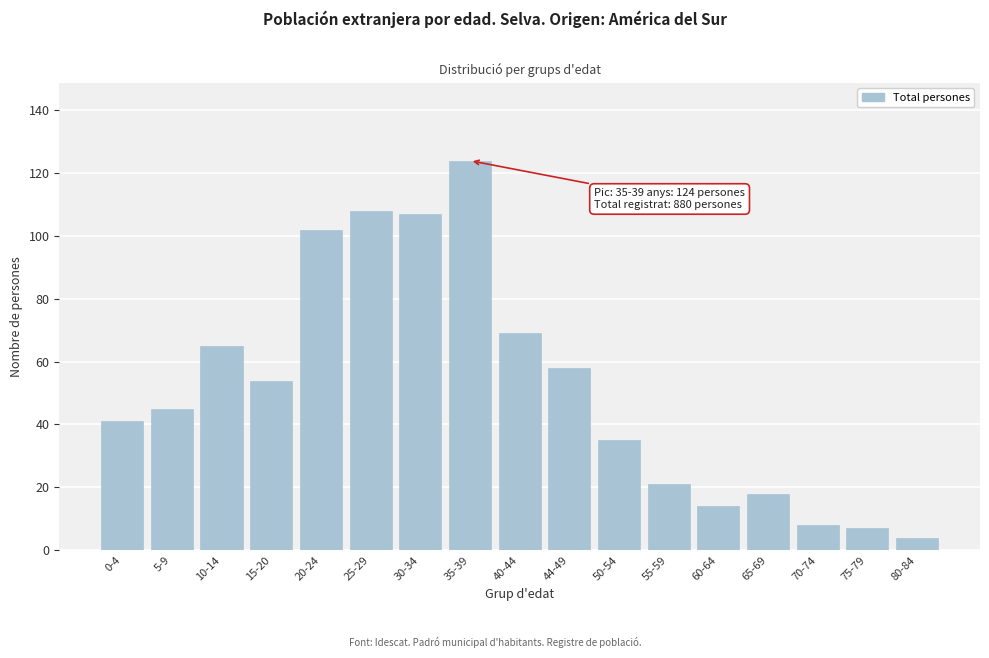

Reading left to right, extract all data points from this chart.

0-4=41	5-9=45	10-14=65	15-20=54	20-24=102	25-29=108	30-34=107	35-39=124	40-44=69	44-49=58	50-54=35	55-59=21	60-64=14	65-69=18	70-74=8	75-79=7	80-84=4